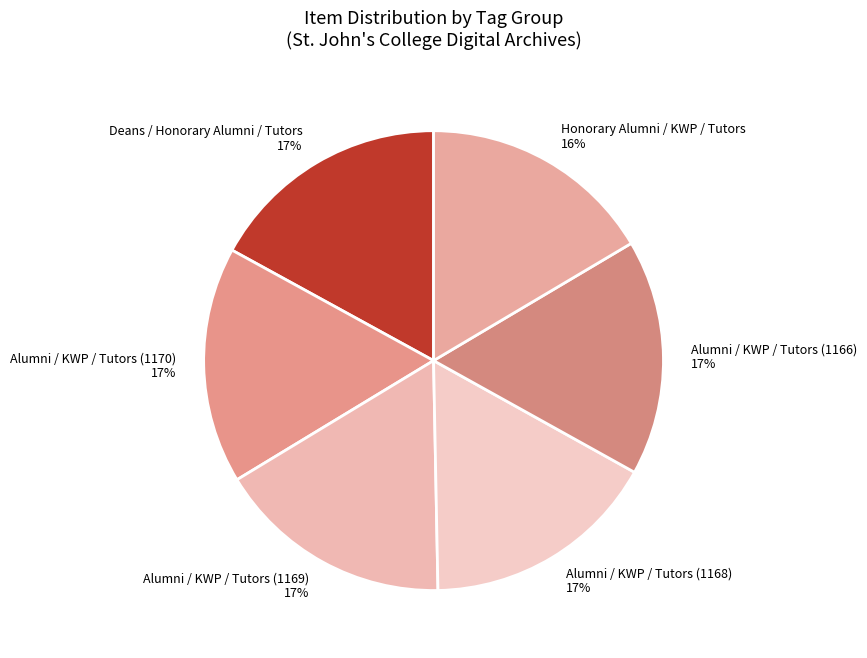

Which has a higher value, Deans / Honorary Alumni / Tutors 17% or Honorary Alumni / KWP / Tutors 16%?

Deans / Honorary Alumni / Tutors 17%